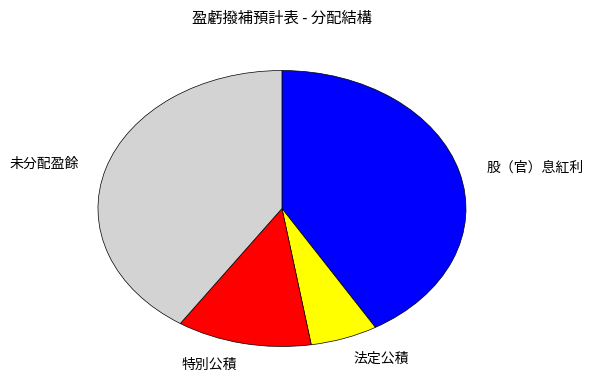

The 特別公積 slice represents 19% of the pie. True or false?

False